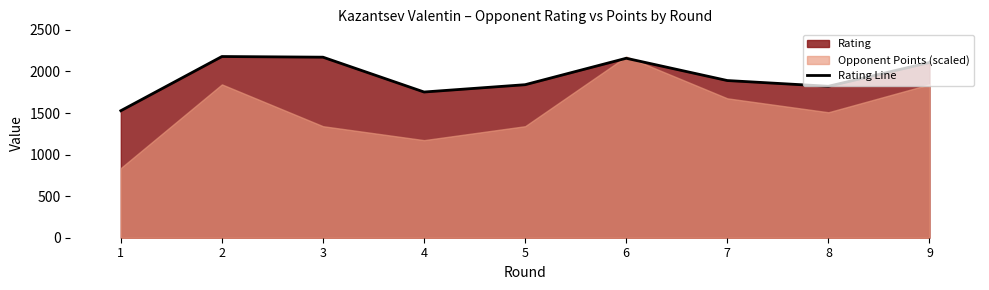

What is the change in value from 1 to 5?

+313